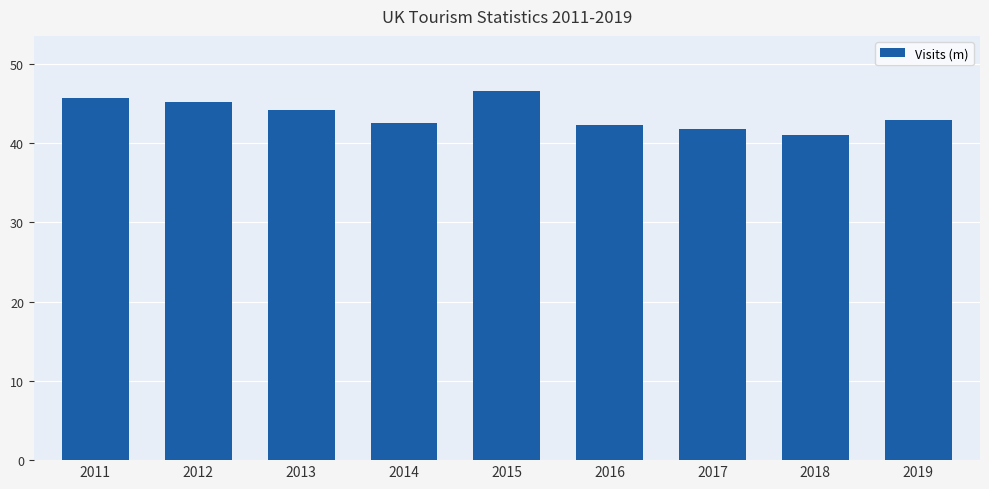

How many series are shown in this chart?

1